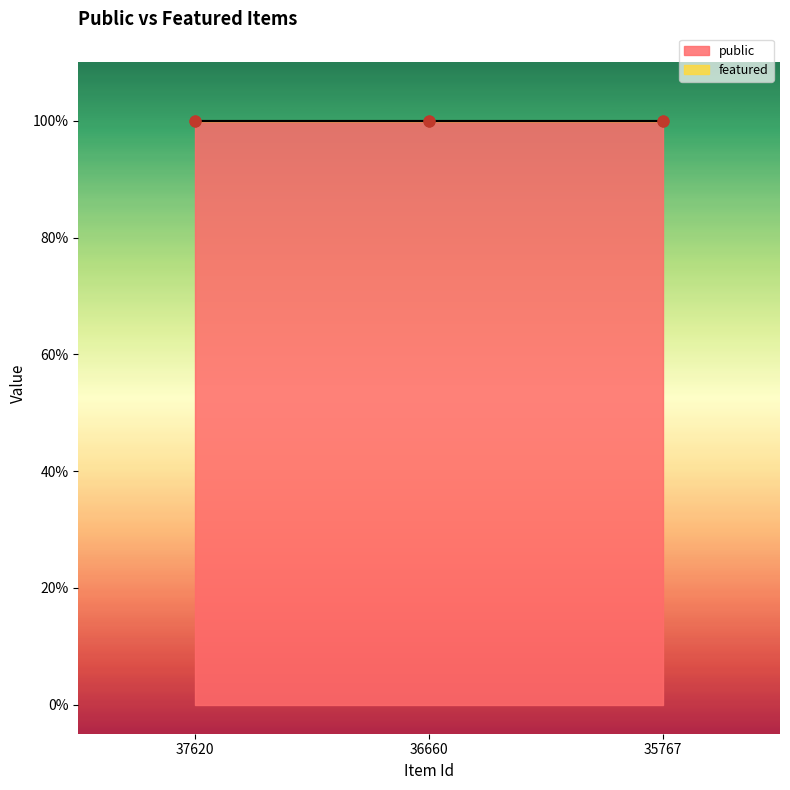

At which category is the sum across all series the highest?

37620